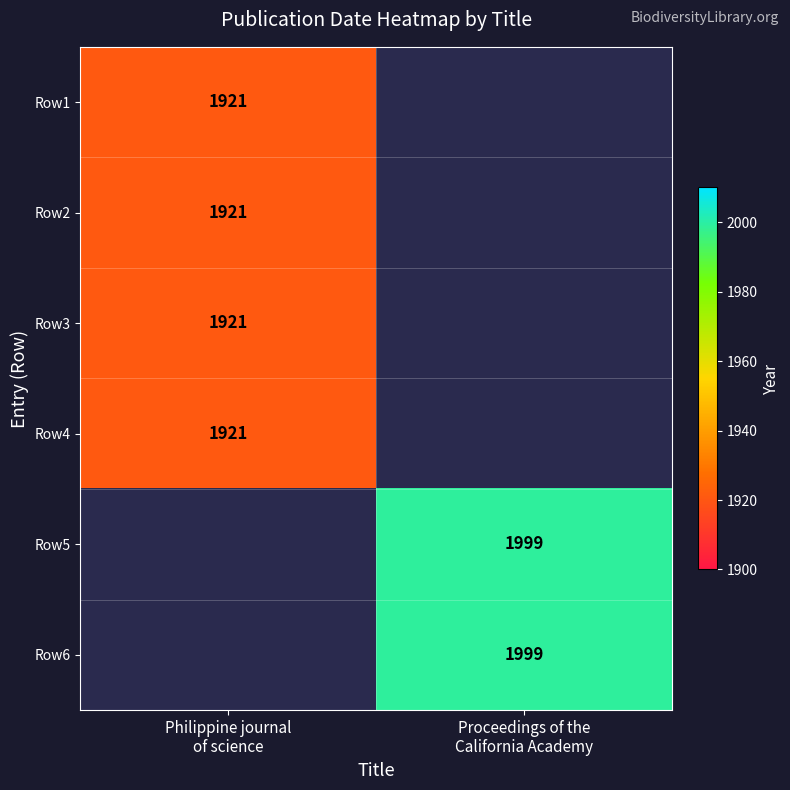

Which category has the lowest value in the Row3 series?

Philippine journal of science